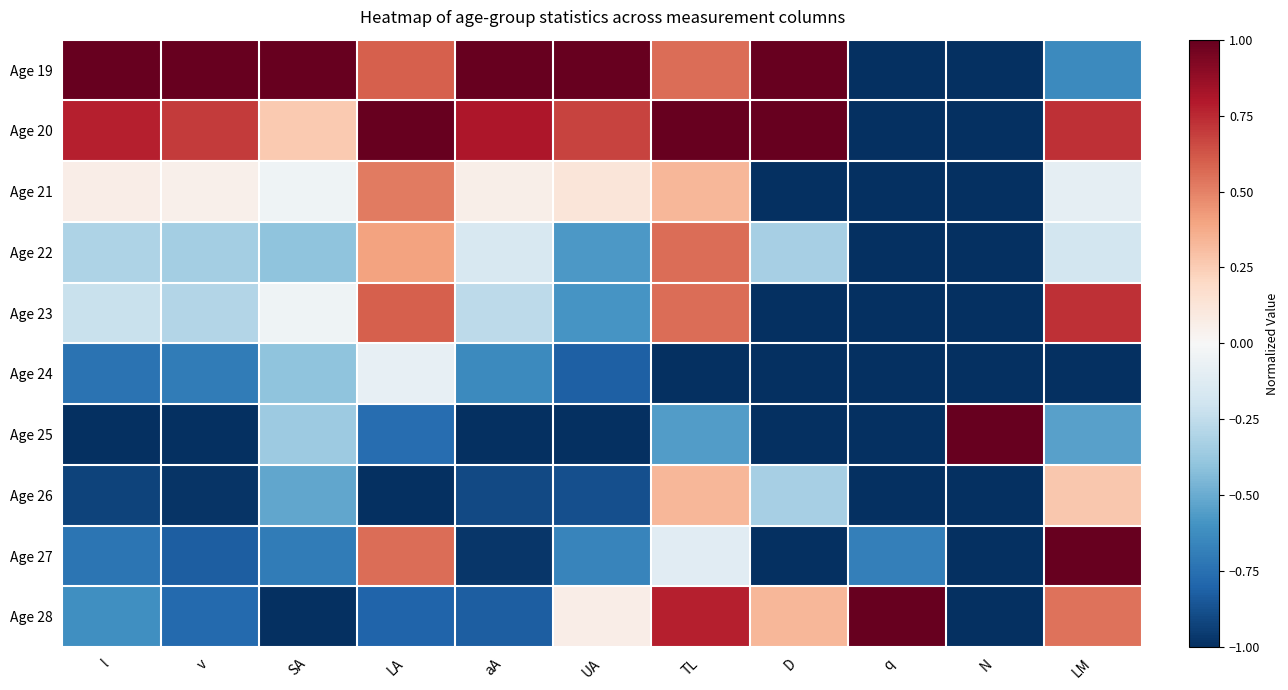

Reading left to right, list all the values displayed in this chart.

Age 19: l=1.0	v=1.0	SA=1.0	LA=0.6	aA=1.0	UA=1.0	TL=0.6	D=1.0	q=-1.0	N=-1.0	LM=-0.6
Age 20: l=0.8	v=0.7	SA=0.3	LA=1.0	aA=0.8	UA=0.7	TL=1.0	D=1.0	q=-1.0	N=-1.0	LM=0.7
Age 21: l=0.1	v=0.0	SA=-0.0	LA=0.5	aA=0.1	UA=0.1	TL=0.3	D=-1.0	q=-1.0	N=-1.0	LM=-0.1
Age 22: l=-0.3	v=-0.3	SA=-0.4	LA=0.4	aA=-0.2	UA=-0.6	TL=0.6	D=-0.3	q=-1.0	N=-1.0	LM=-0.2
Age 23: l=-0.2	v=-0.3	SA=-0.0	LA=0.6	aA=-0.3	UA=-0.6	TL=0.6	D=-1.0	q=-1.0	N=-1.0	LM=0.7
Age 24: l=-0.7	v=-0.7	SA=-0.4	LA=-0.1	aA=-0.6	UA=-0.8	TL=-1.0	D=-1.0	q=-1.0	N=-1.0	LM=-1.0
Age 25: l=-1.0	v=-1.0	SA=-0.4	LA=-0.8	aA=-1.0	UA=-1.0	TL=-0.6	D=-1.0	q=-1.0	N=1.0	LM=-0.5
Age 26: l=-0.9	v=-1.0	SA=-0.5	LA=-1.0	aA=-0.9	UA=-0.9	TL=0.3	D=-0.3	q=-1.0	N=-1.0	LM=0.3
Age 27: l=-0.7	v=-0.8	SA=-0.7	LA=0.6	aA=-1.0	UA=-0.7	TL=-0.1	D=-1.0	q=-0.7	N=-1.0	LM=1.0
Age 28: l=-0.6	v=-0.8	SA=-1.0	LA=-0.8	aA=-0.8	UA=0.1	TL=0.8	D=0.3	q=1.0	N=-1.0	LM=0.5